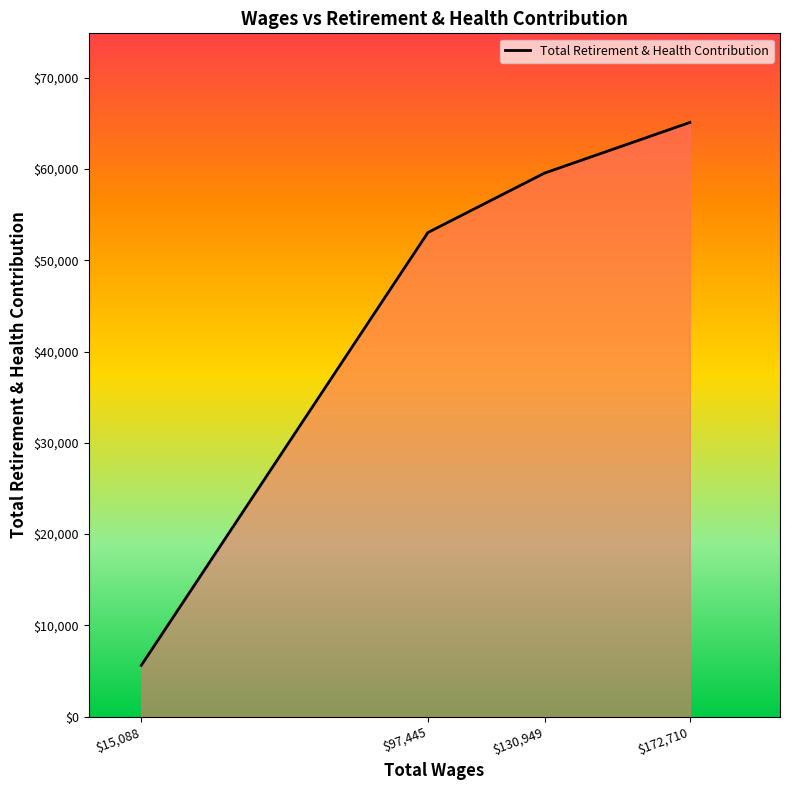

True or false: there are more than 2 points higher than both neighbors.

False